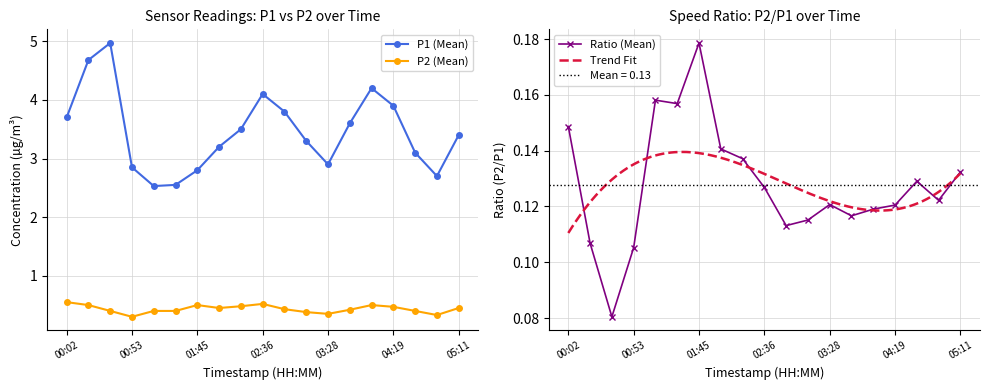

Which series has the widest spread of values?

P1 (Mean)